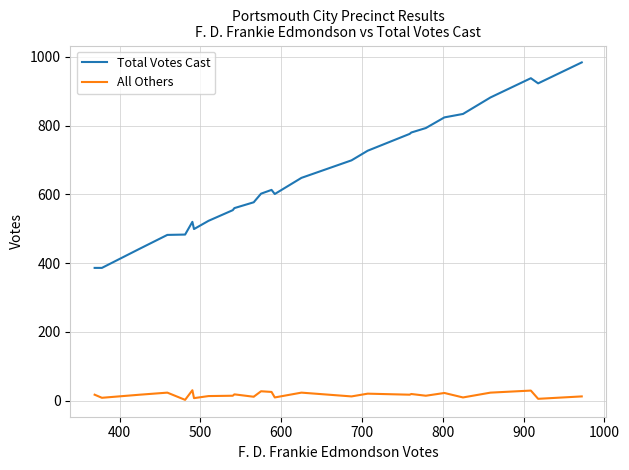

What is the greatest value displayed?

984